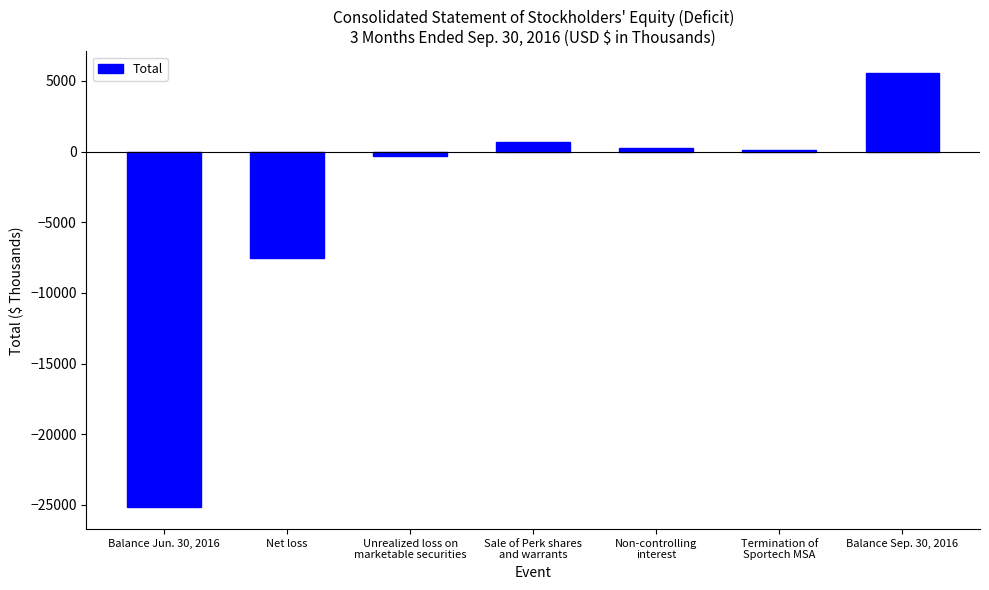

Rank the categories by value from lowest to highest.

Balance Jun. 30, 2016, Net loss, Unrealized loss on
marketable securities, Termination of
Sportech MSA, Non-controlling
interest, Sale of Perk shares
and warrants, Balance Sep. 30, 2016